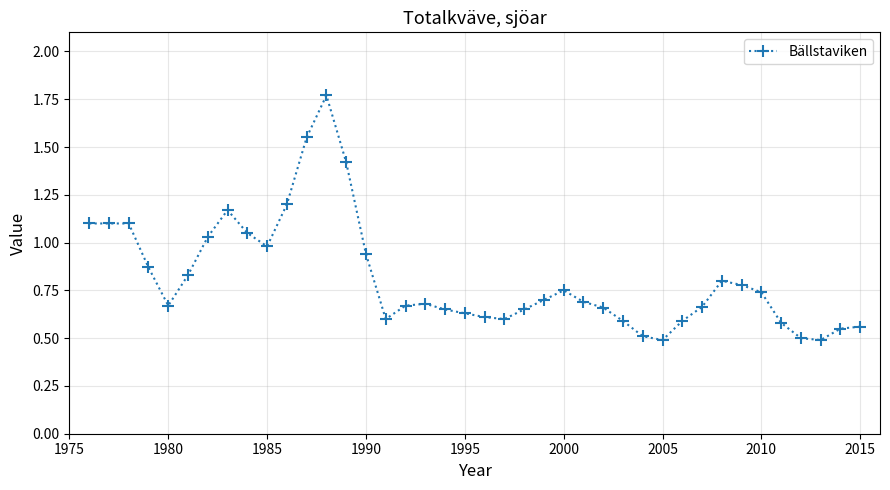

Does the chart display data point markers on the line(s)?

Yes